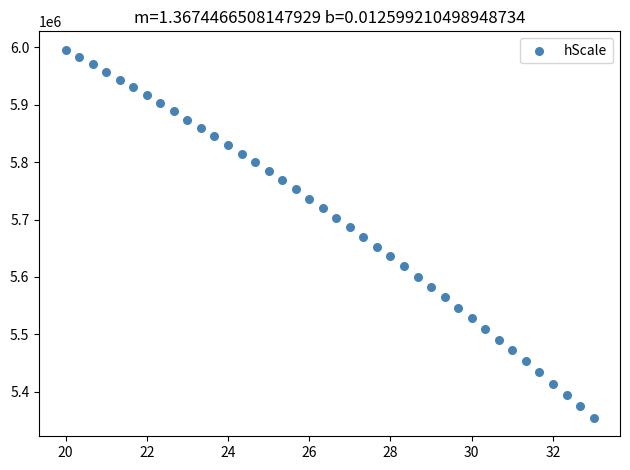

What is the range of X values (max minus min)?

13.0